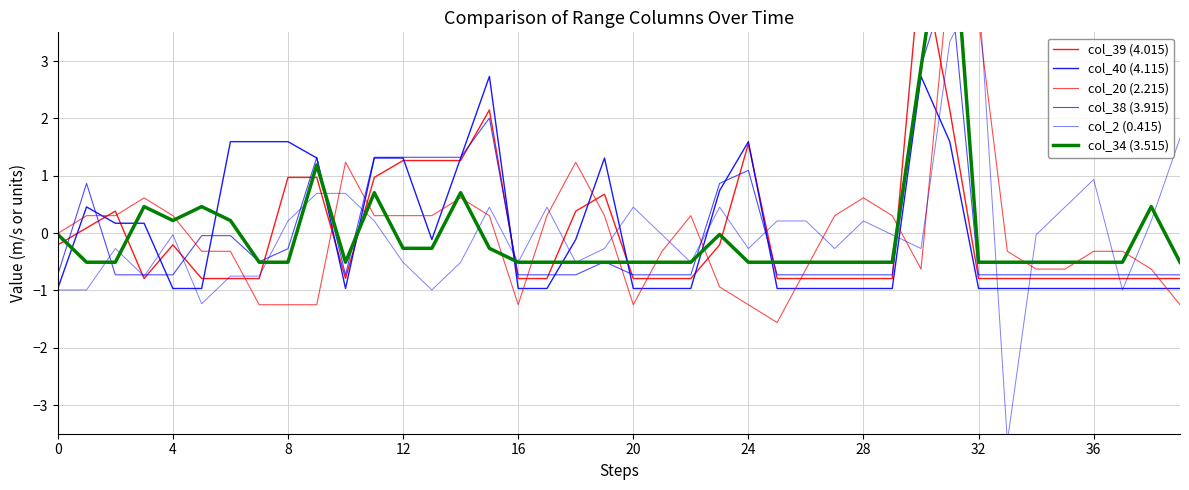

What is the value of the col_34 (3.515) point at the 36th from the left?

-0.5